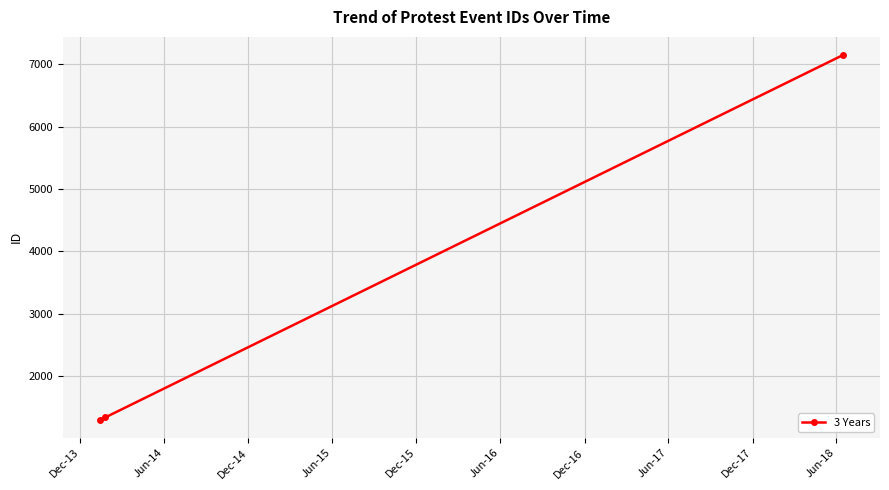

How many lines are shown in the chart?

1